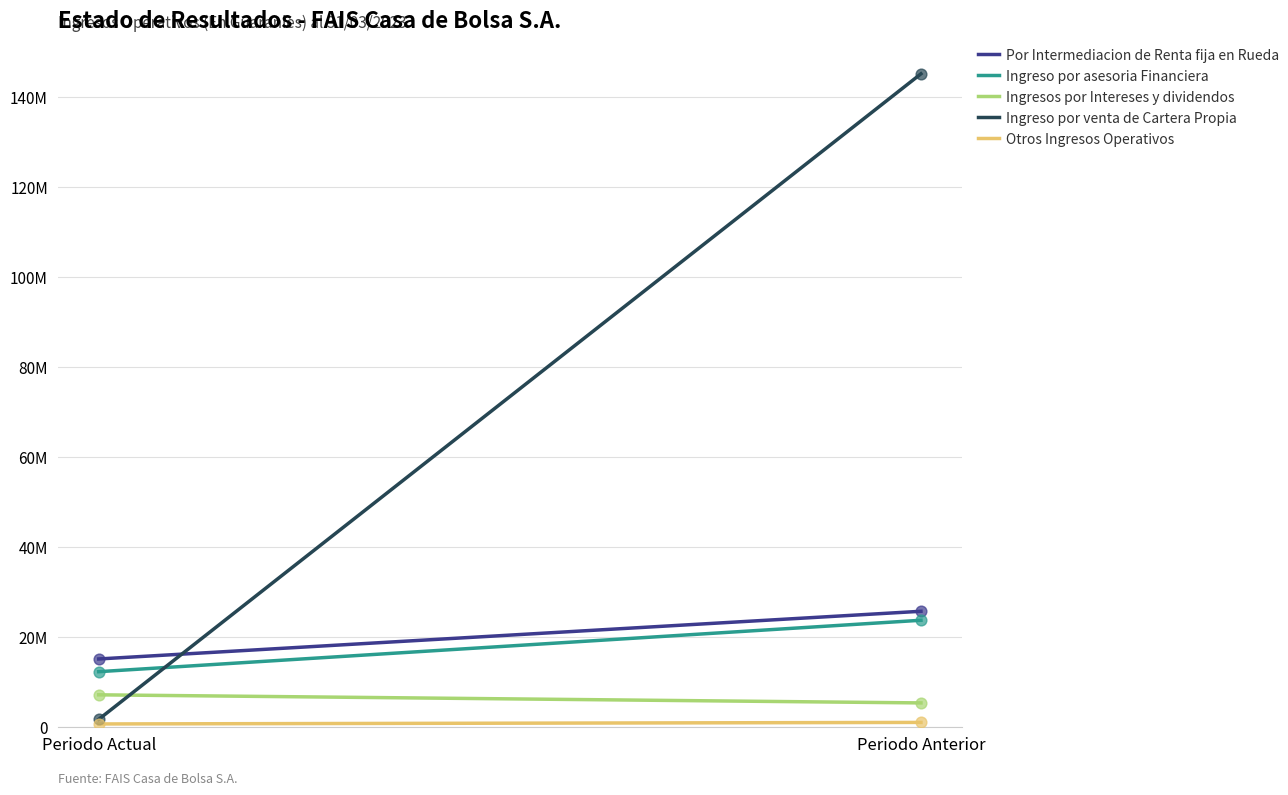

What are all the series names shown in the legend?

Por Intermediacion de Renta fija en Rueda, Ingreso por asesoria Financiera, Ingresos por Intereses y dividendos, Ingreso por venta de Cartera Propia, Otros Ingresos Operativos